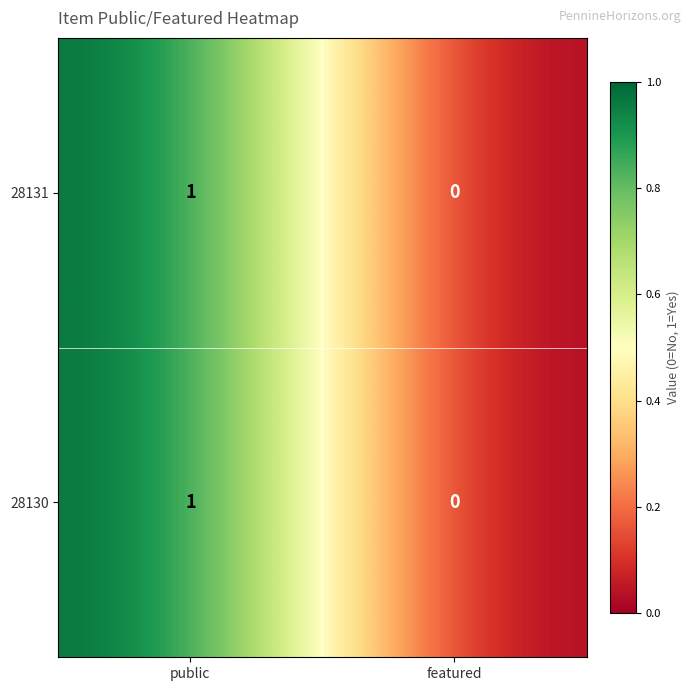

What is the maximum value shown in the chart?

1